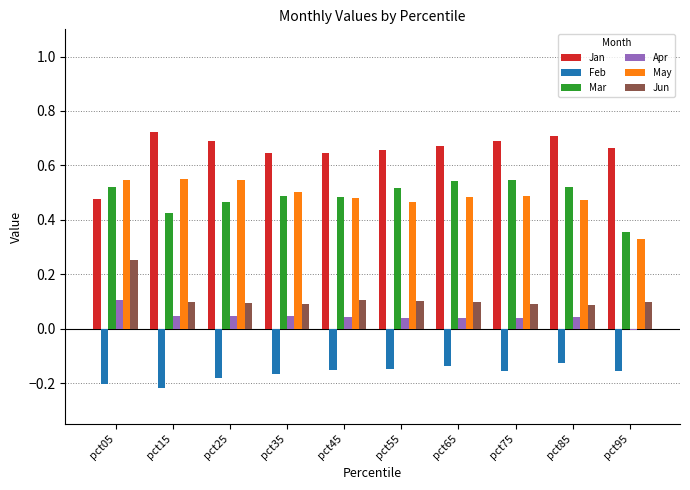

The Mar series shows 0.5 at pct45. True or false?

True